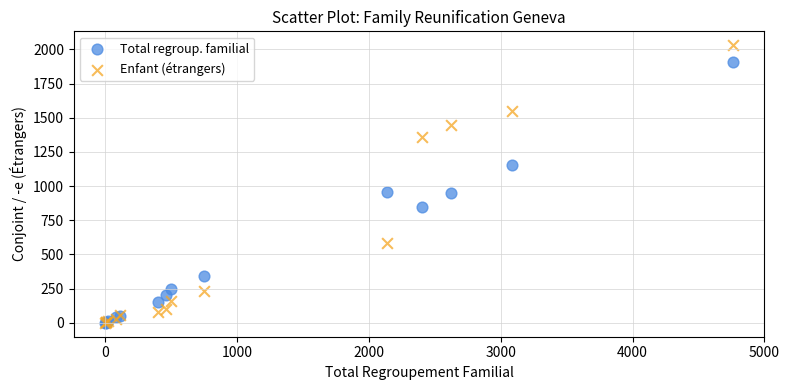

What are all the series names shown in the legend?

Total regroup. familial, Enfant (étrangers)